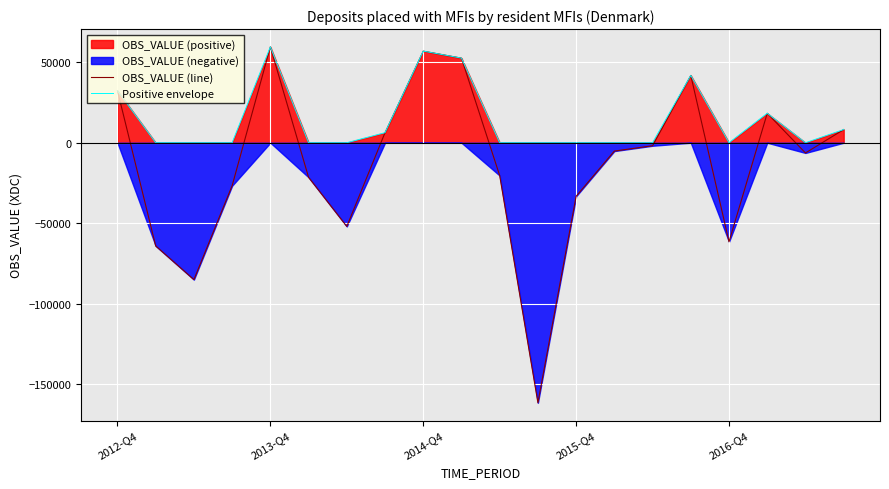

True or false: Positive envelope and OBS_VALUE (line) cross at least once.

False